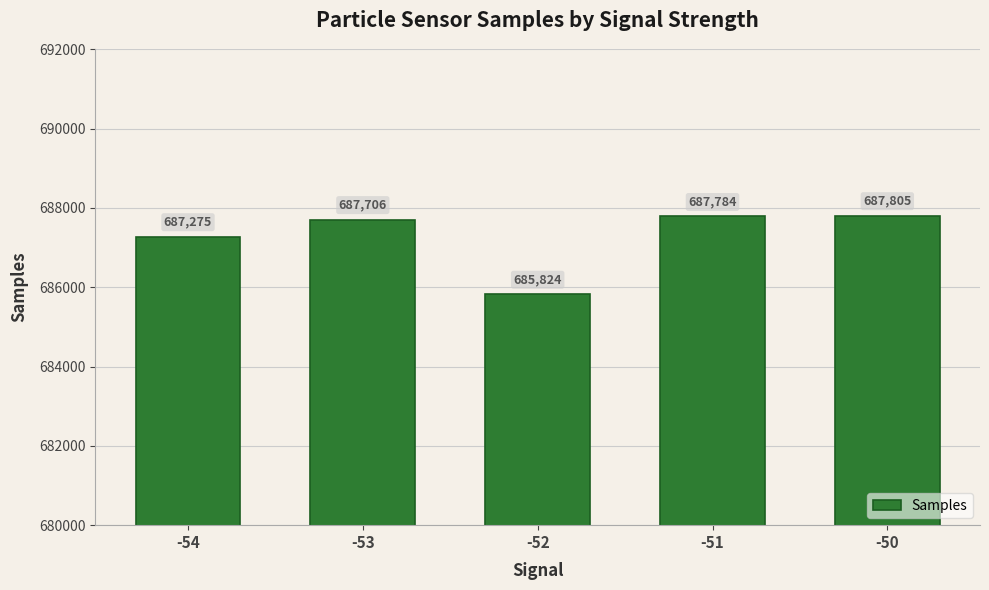

At which category does the chart reach its peak across all series?

-50